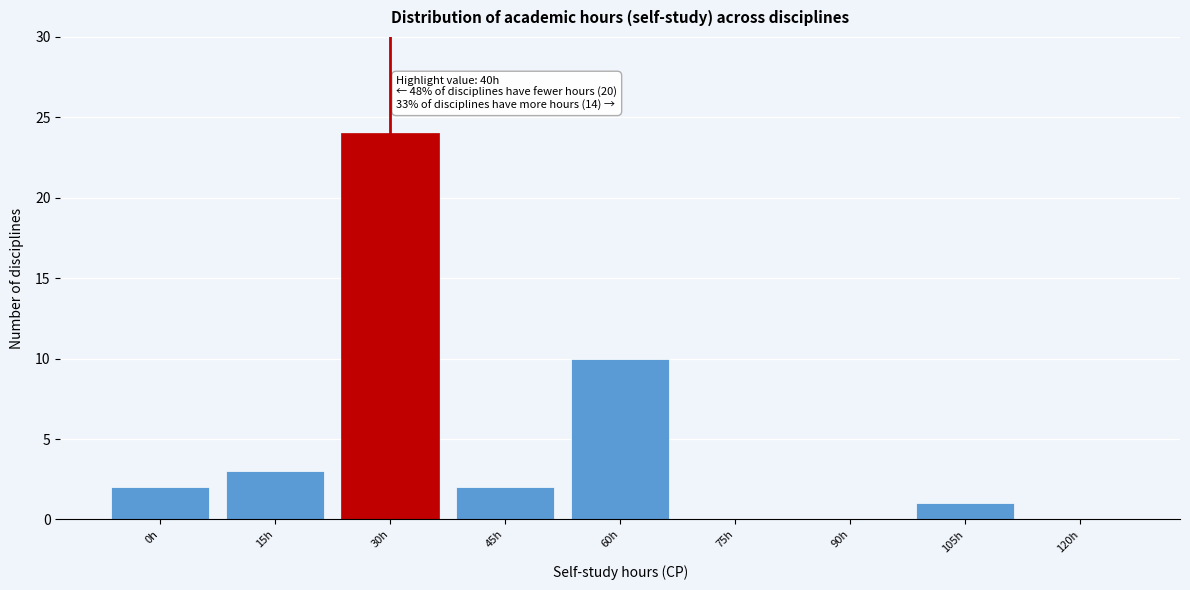

Reading left to right, what are all the values shown in this chart?

0h=2	15h=3	30h=24	45h=2	60h=10	75h=0	90h=0	105h=1	120h=0